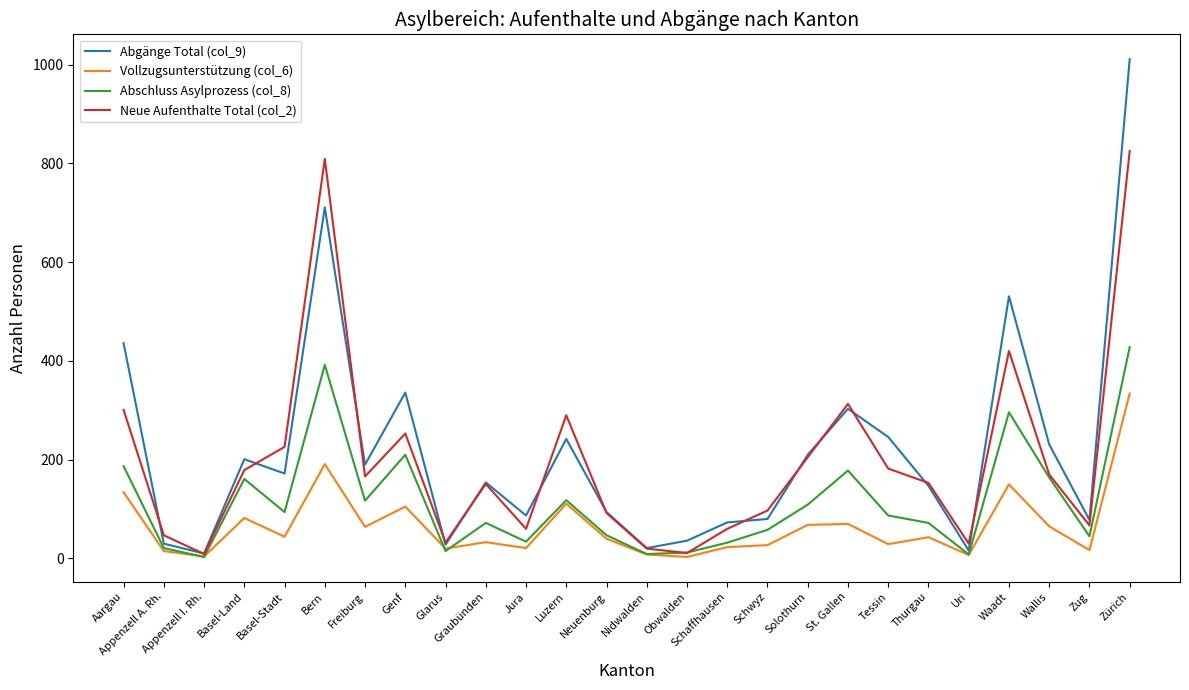

Is the value of Neue Aufenthalte Total (col_2) at Basel-Stadt greater than the value of Abgänge Total (col_9) at St. Gallen?

No